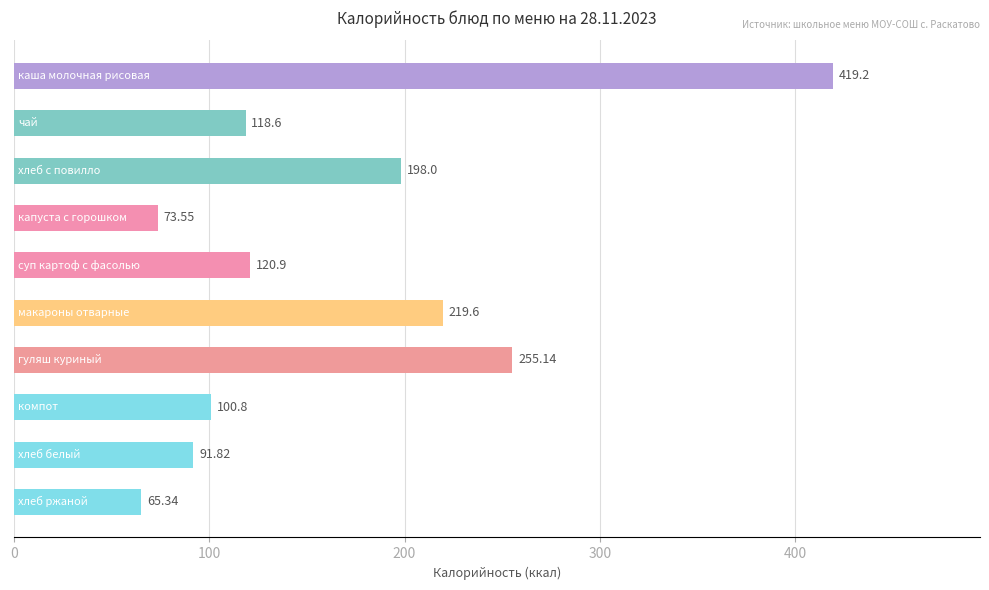

What is the average value?

166.3